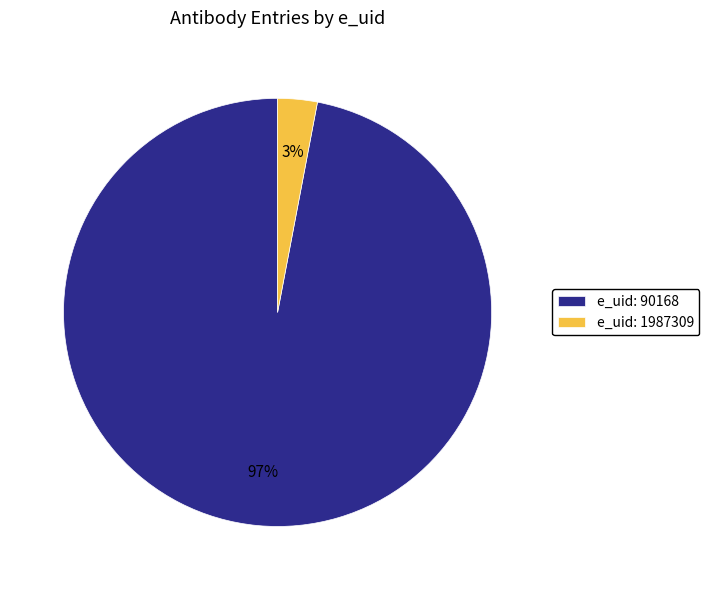

What is the smallest slice in the pie chart?

e_uid: 1987309